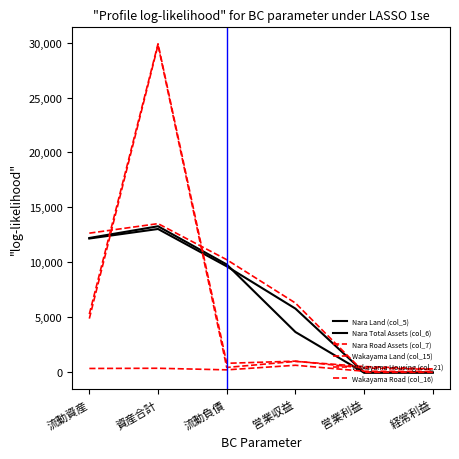

Count the number of data series in this chart.

6